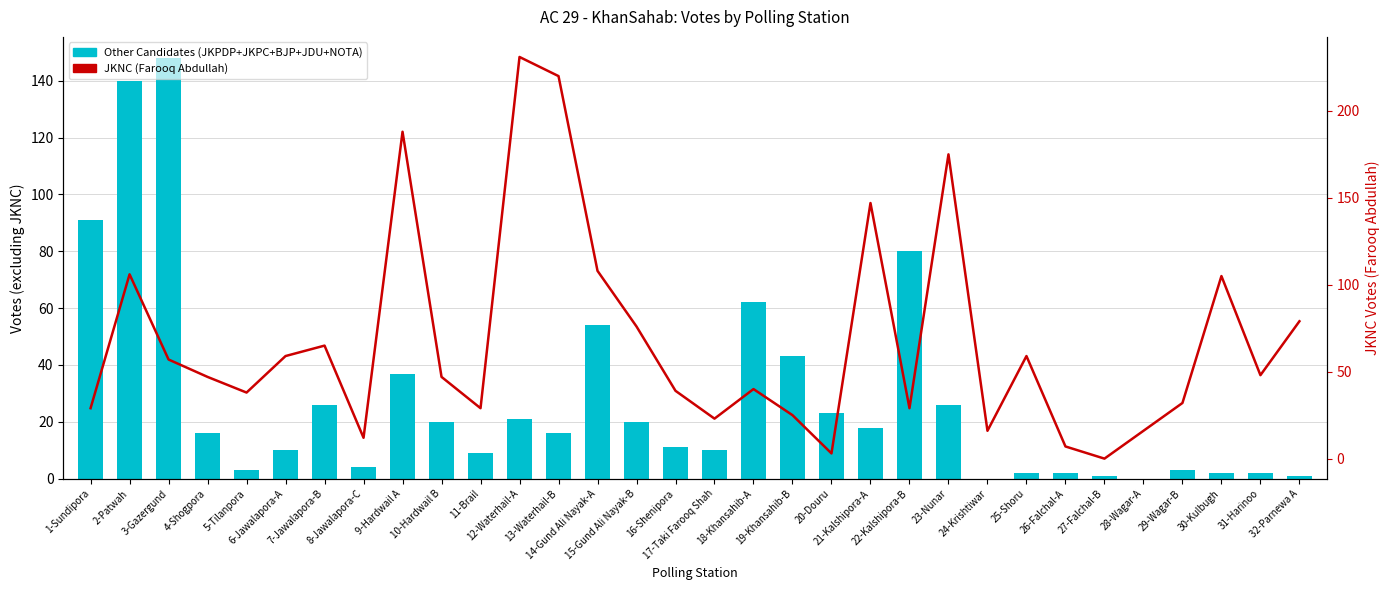

How many values in the Other Candidates (JKPDP+JKPC+BJP+JDU+NOTA) series are below 16?

15